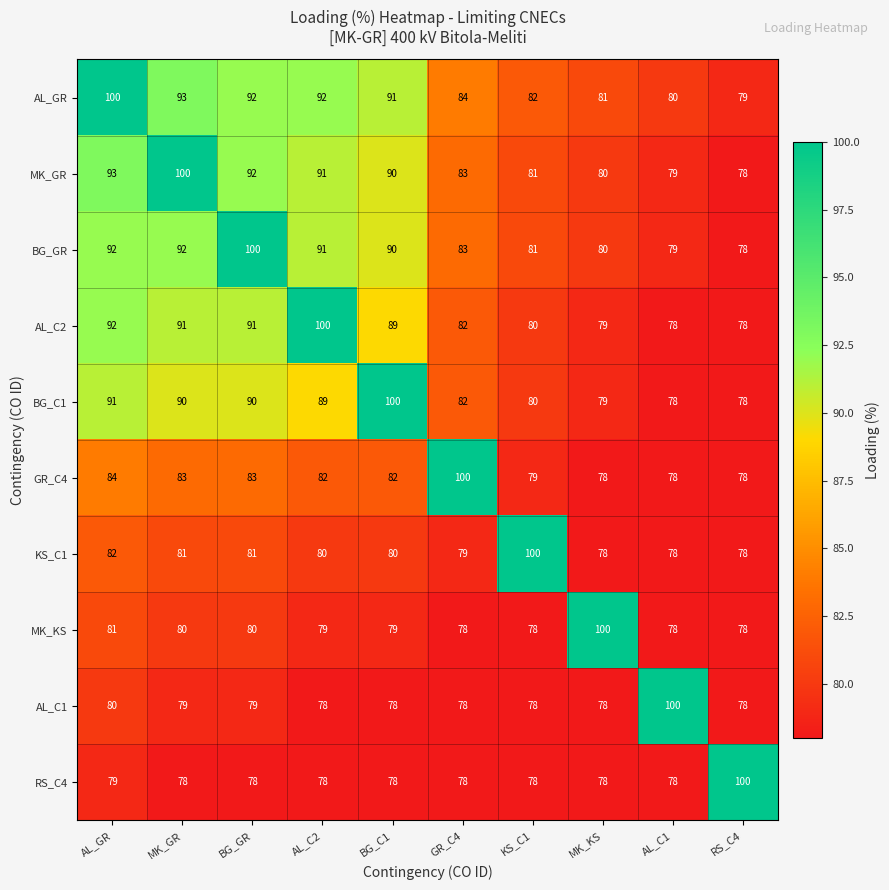

What value does the MK_KS series have at AL_C2, to the nearest 5?

80